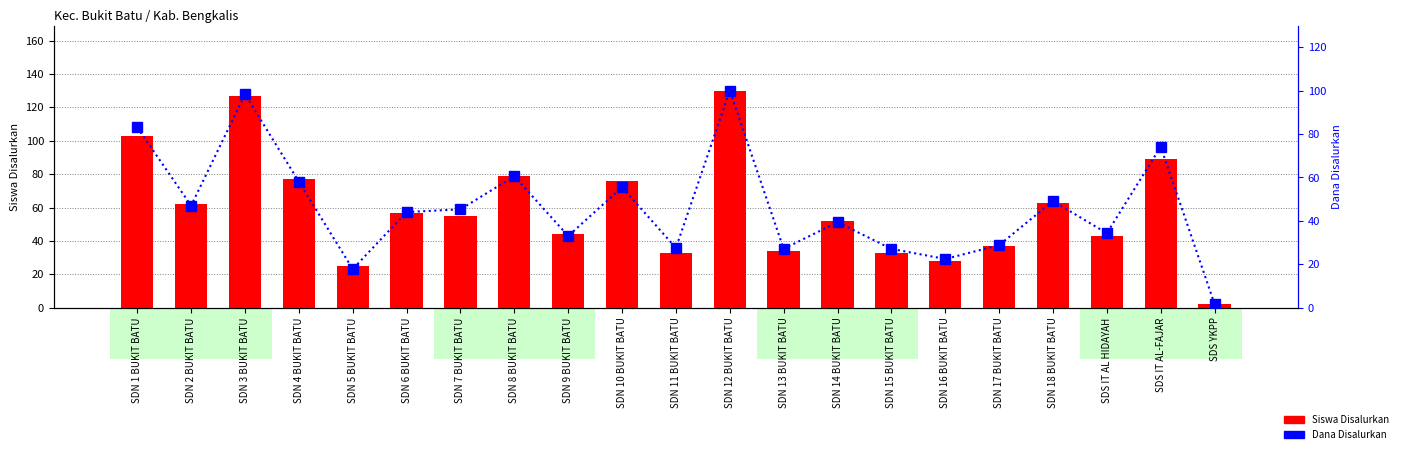

What is the value of the Siswa Disalurkan bar at the 5th from the left?

25.0